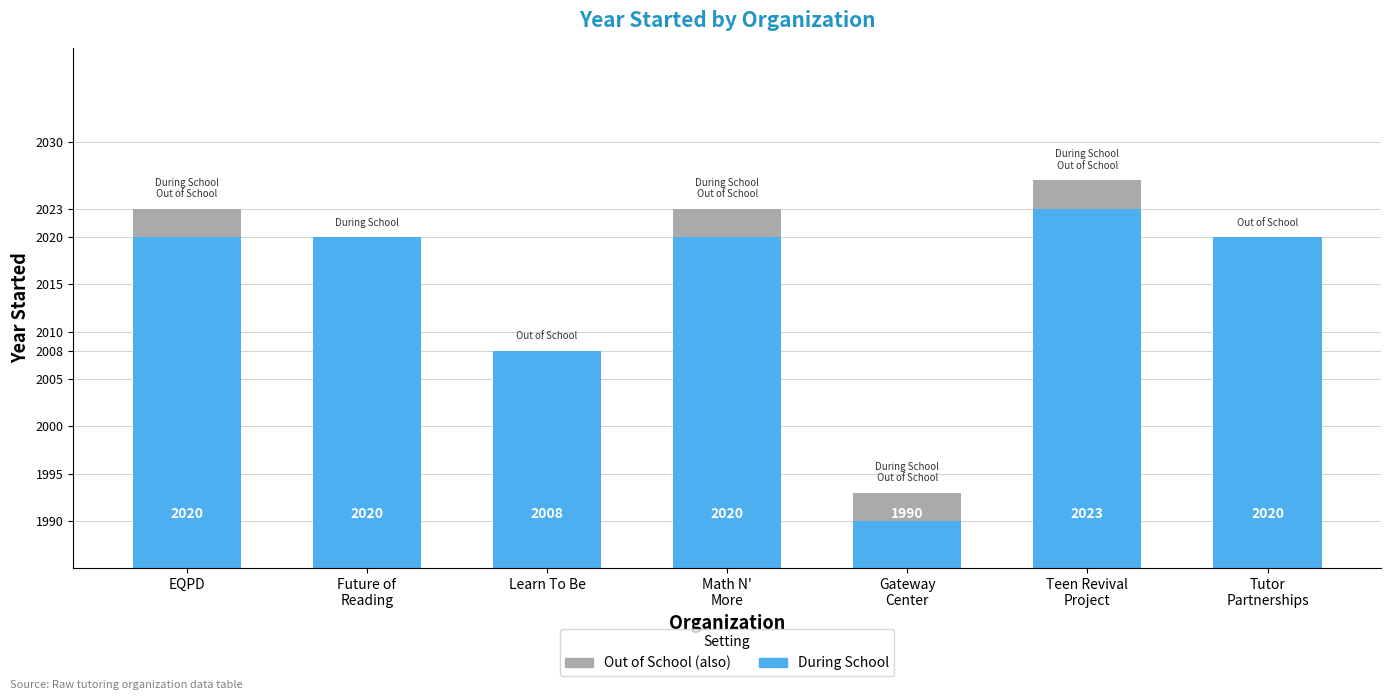

Rank the categories by Out of School value from highest to lowest.

EQPD, Math N'
More, Gateway
Center, Teen Revival
Project, Future of
Reading, Learn To Be, Tutor
Partnerships